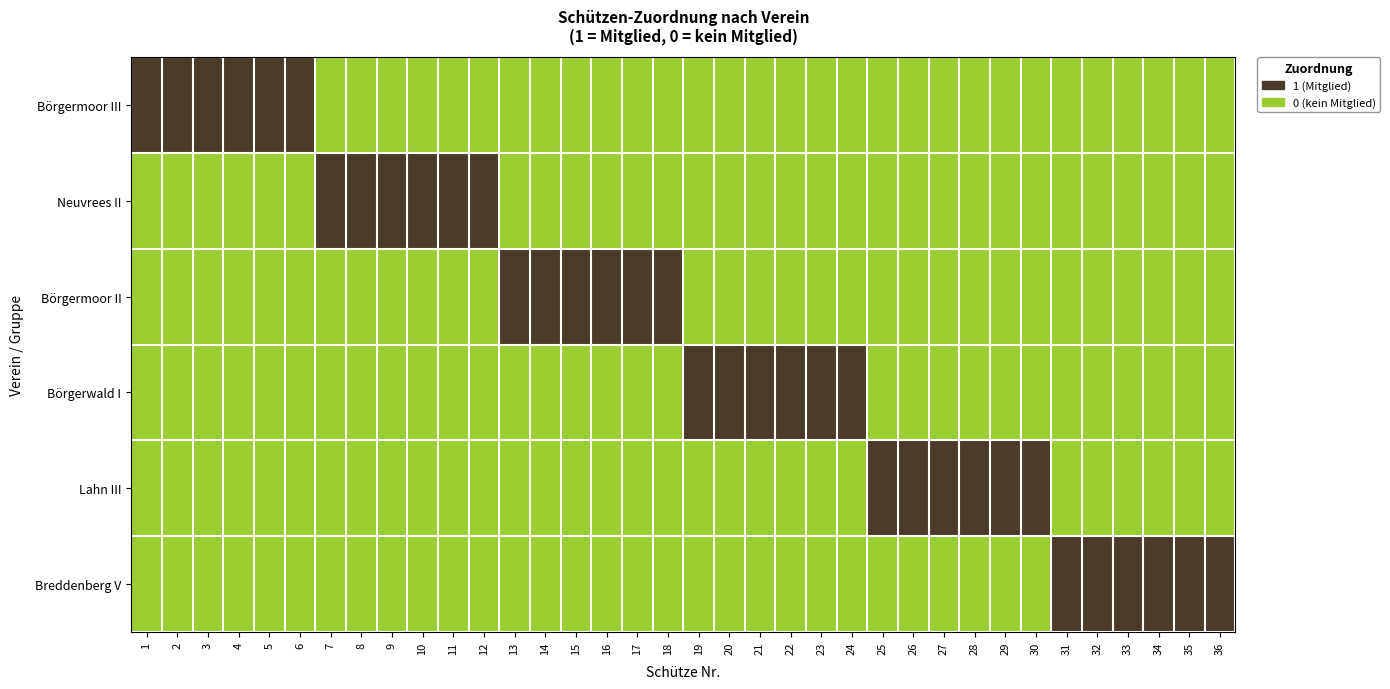

Which series has the largest range (max minus min)?

Börgermoor III